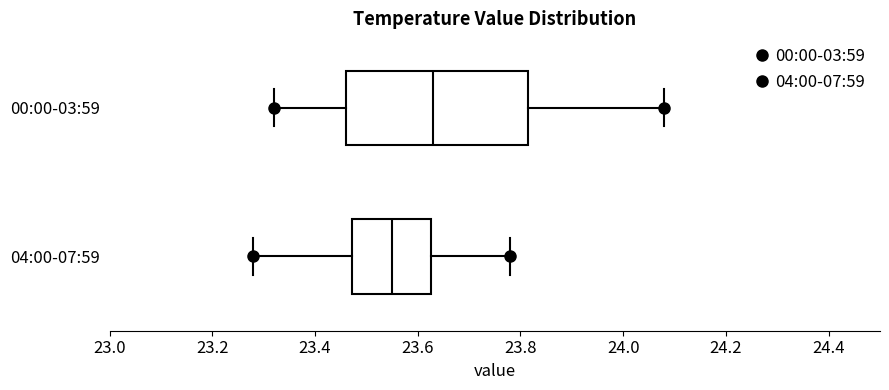

Comparing the boxes themselves (not the whiskers), which one is the widest?

00:00-03:59